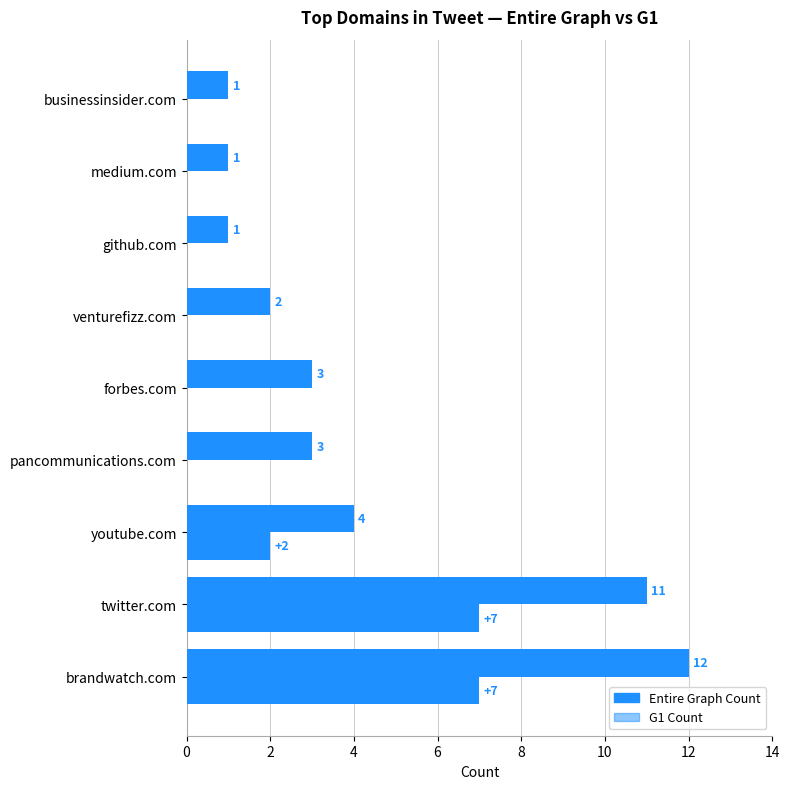

Reading left to right, transcribe all the data shown in this chart.

Entire Graph Count: 12	11	4	3	3	2	1	1	1
G1 Count: 7	7	2	0	0	0	0	0	0